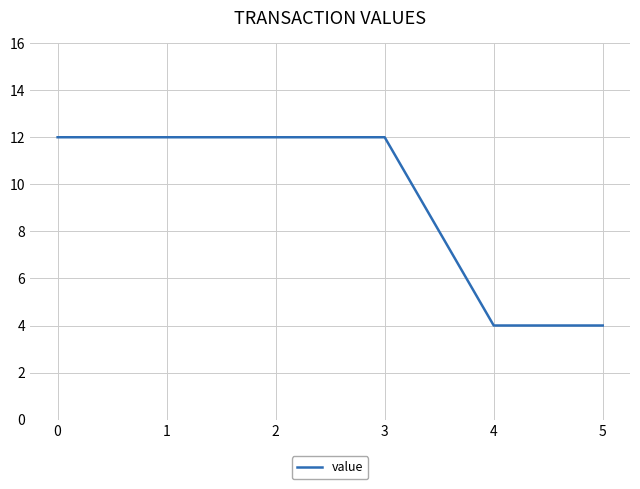

What is the approximate value at 3?

12